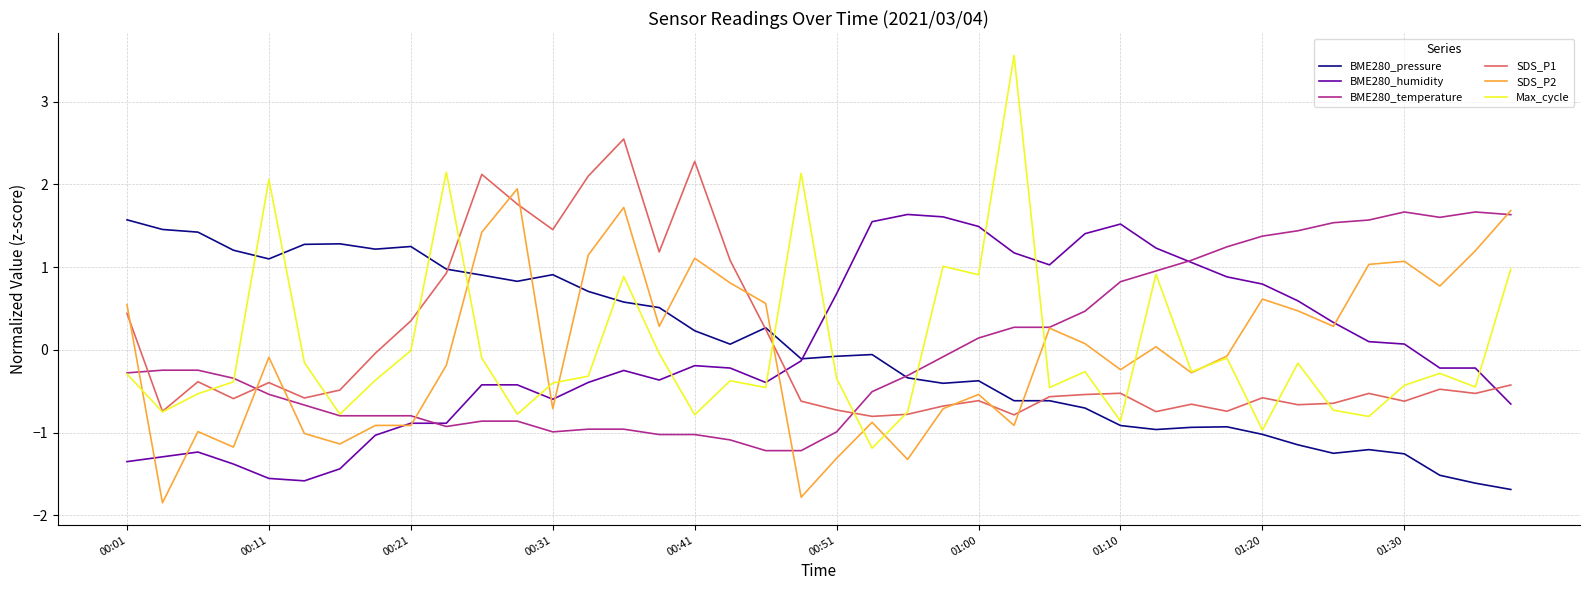

What is the greatest value displayed?

3.6